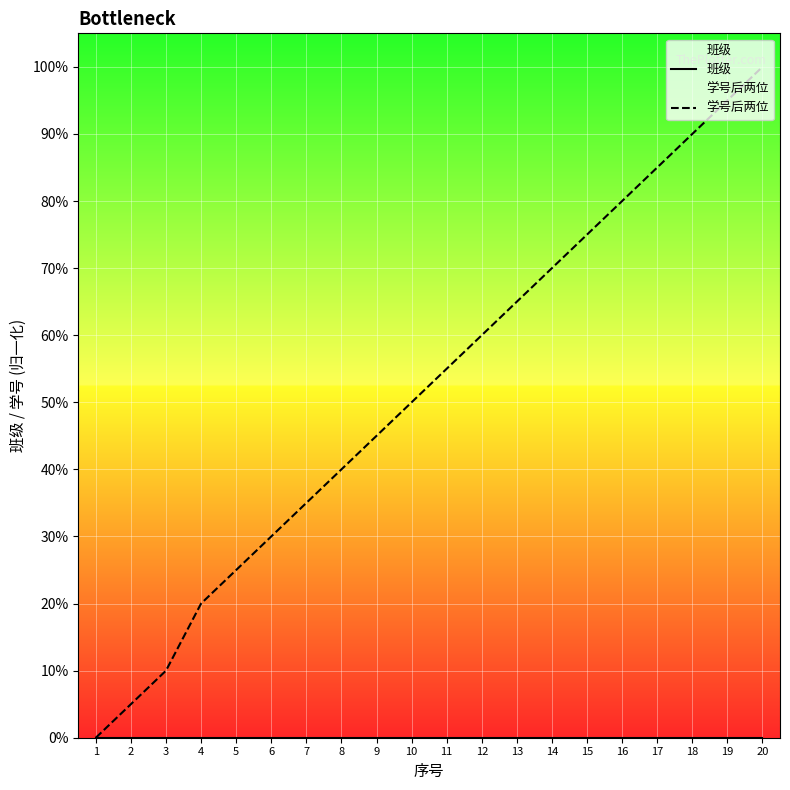

List the series in order of their overall mean, lowest first.

班级, 学号后两位